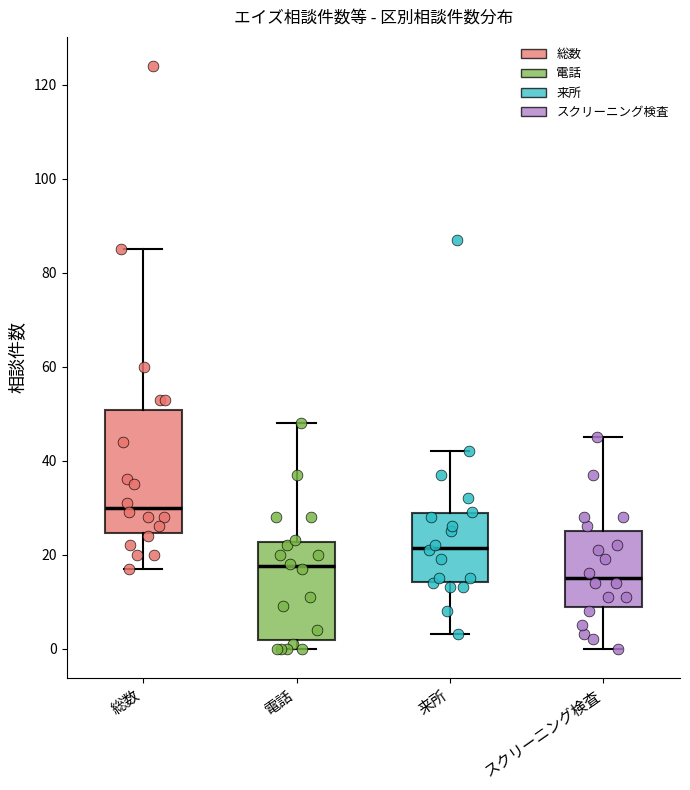

Reading left to right, transcribe this box plot: for each box, give where its median line is, the range the box spans, and where its two whiskers end, as read against the y-axis. The values are not printed on the chart, so give them approximately, as read against the axis.

総数: median 30, box 24 to 50, whiskers 18 to 86
電話: median 18, box 2 to 22, whiskers 0 to 48
来所: median 22, box 14 to 28, whiskers 4 to 42
スクリーニング検査: median 16, box 8 to 26, whiskers 0 to 46